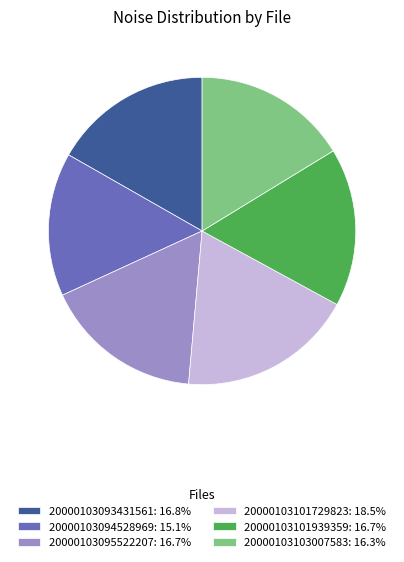

How many segments does this pie chart have?

6